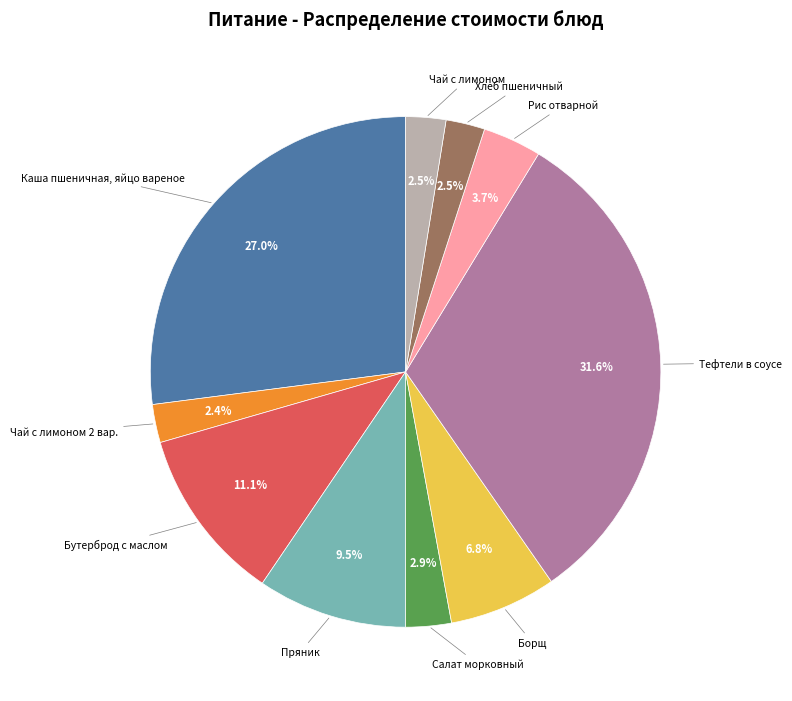

Is there any slice that represents more than half of the pie?

No